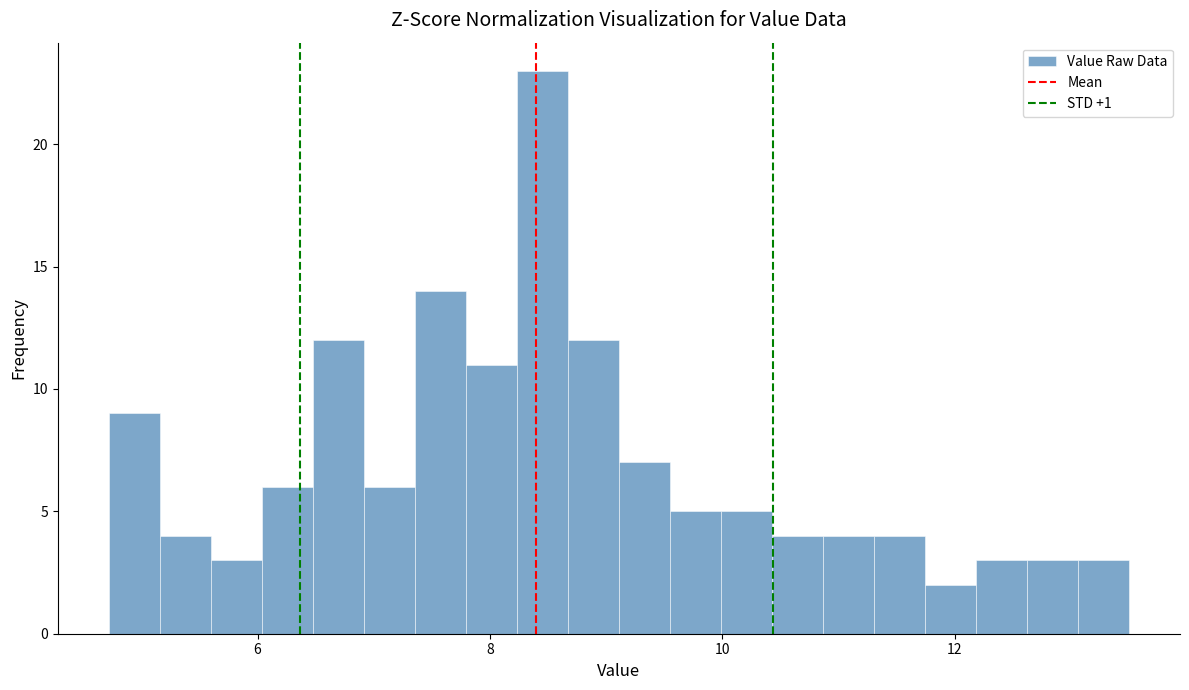

Read against the x-axis, roughly where is the centre of the tallest bar?

8.4